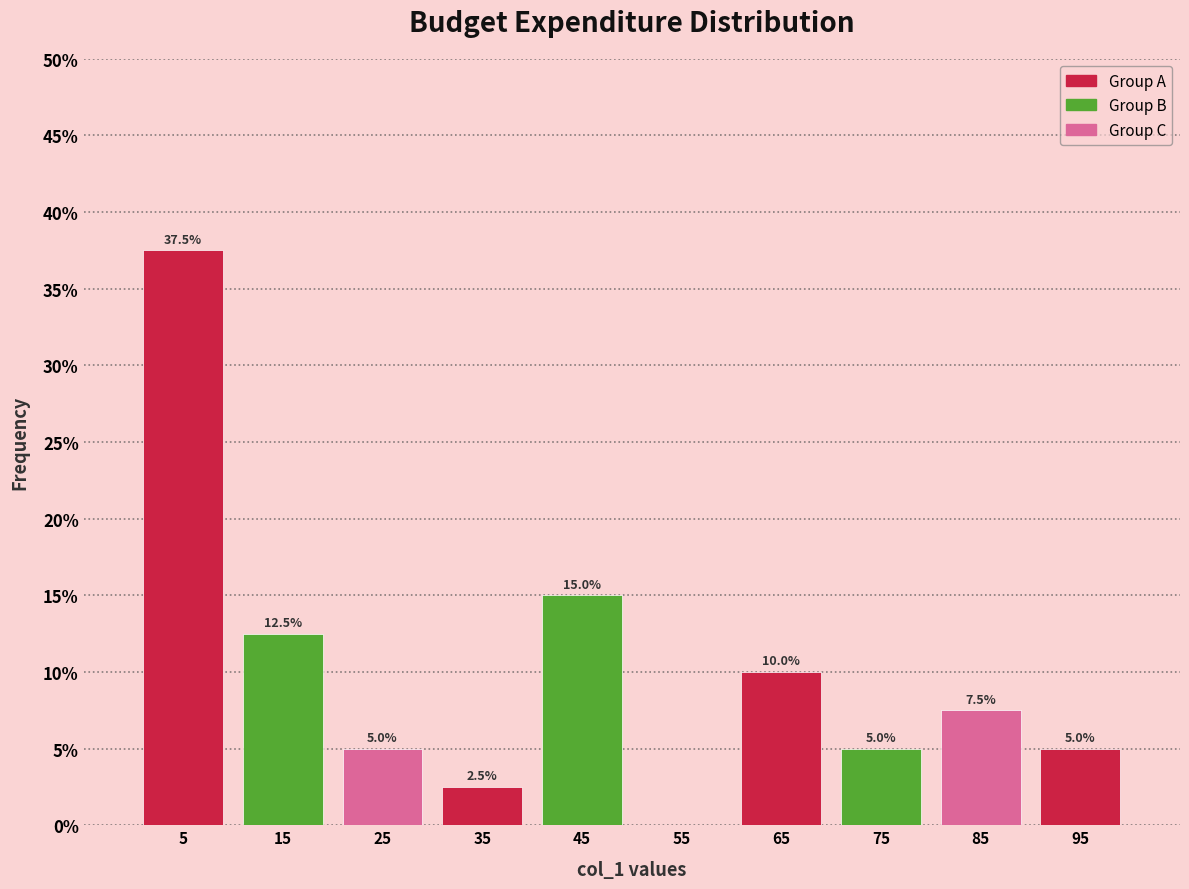

Over which range of the x-axis is the bar tallest?

0 to 10